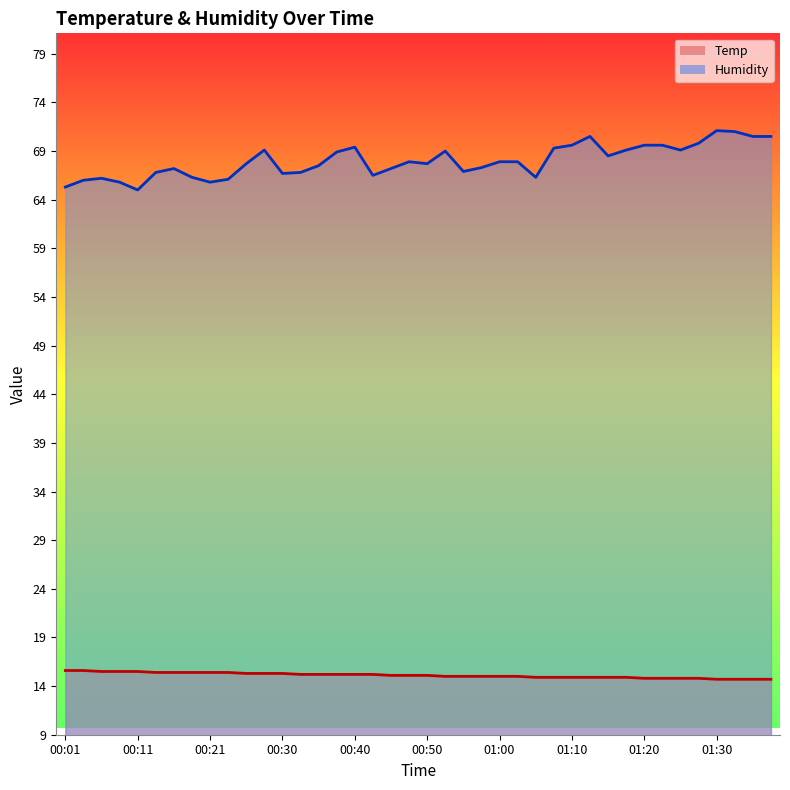

Reading left to right, transcribe all the data shown in this chart.

Temp: 00:01=15.6	00:04=15.6	00:06=15.5	00:09=15.5	00:11=15.5	00:13=15.4	00:16=15.4	00:18=15.4	00:21=15.4	00:23=15.4	00:26=15.3	00:28=15.3	00:30=15.3	00:33=15.2	00:35=15.2	00:38=15.2	00:40=15.2	00:43=15.2	00:45=15.1	00:48=15.1	00:50=15.1	00:53=15.0	00:55=15.0	00:58=15.0	01:00=15.0	01:03=15.0	01:05=14.9	01:08=14.9	01:10=14.9	01:13=14.9	01:15=14.9	01:18=14.9	01:20=14.8	01:22=14.8	01:25=14.8	01:27=14.8	01:30=14.7	01:32=14.7	01:35=14.7	01:38=14.7
Humidity: 00:01=65.3	00:04=66.0	00:06=66.2	00:09=65.8	00:11=65.0	00:13=66.8	00:16=67.2	00:18=66.3	00:21=65.8	00:23=66.1	00:26=67.7	00:28=69.1	00:30=66.7	00:33=66.8	00:35=67.5	00:38=68.9	00:40=69.4	00:43=66.5	00:45=67.2	00:48=67.9	00:50=67.7	00:53=69.0	00:55=66.9	00:58=67.3	01:00=67.9	01:03=67.9	01:05=66.3	01:08=69.3	01:10=69.6	01:13=70.5	01:15=68.5	01:18=69.1	01:20=69.6	01:22=69.6	01:25=69.1	01:27=69.8	01:30=71.1	01:32=71.0	01:35=70.5	01:38=70.5